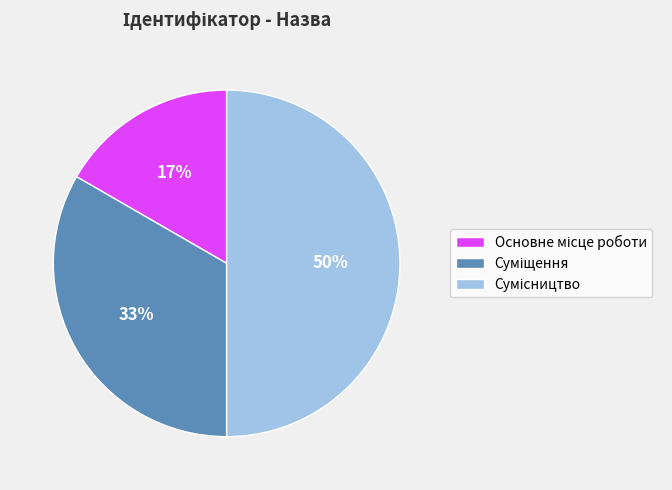

Count the number of slices in the pie.

3